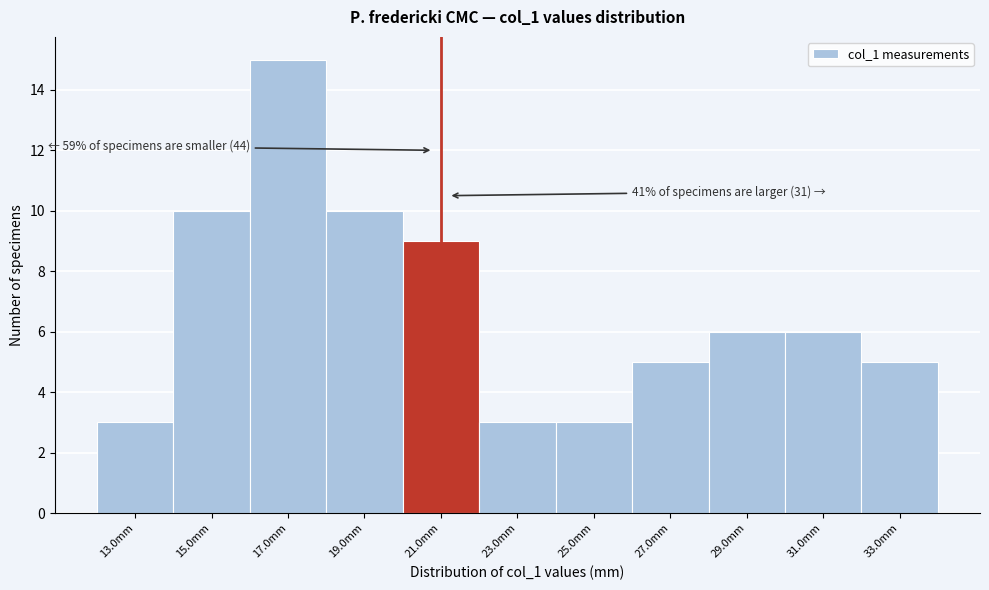

Reading left to right, extract all data points from this chart.

13.0mm=3	15.0mm=10	17.0mm=15	19.0mm=10	21.0mm=9	23.0mm=3	25.0mm=3	27.0mm=5	29.0mm=6	31.0mm=6	33.0mm=5